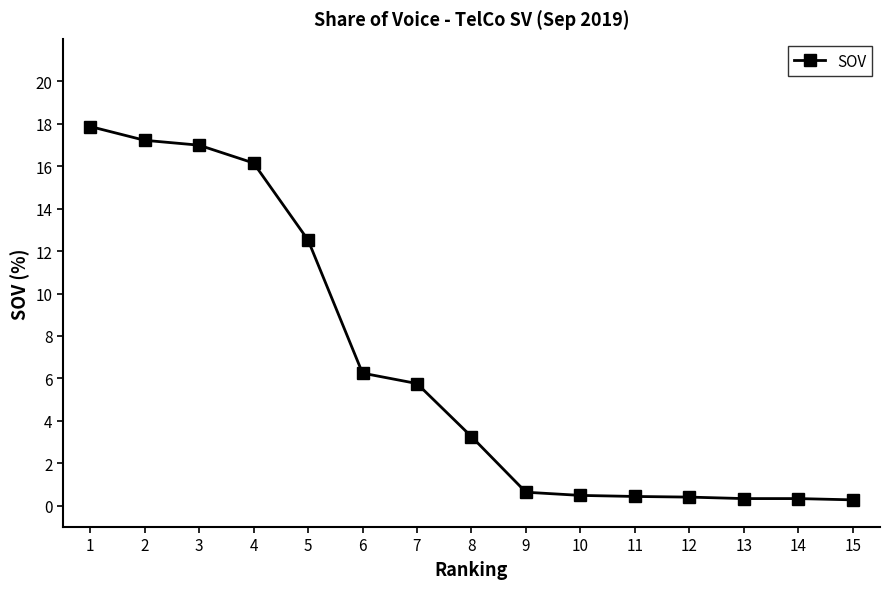

What is the change in value from 1 to 8?

-14.6